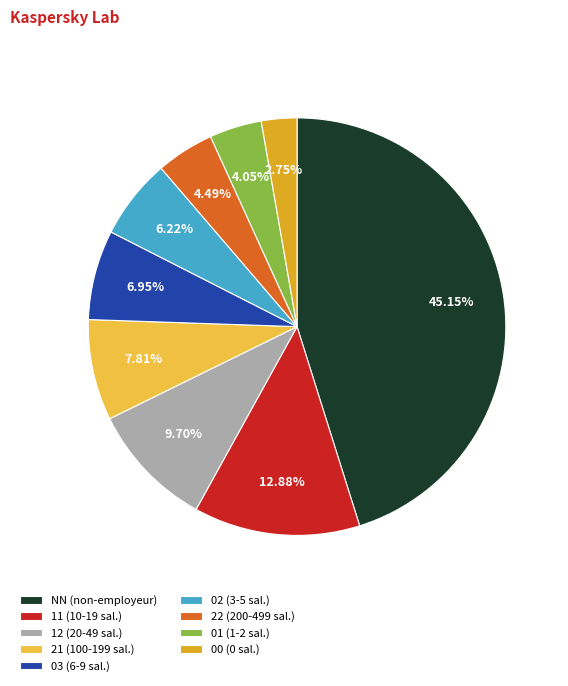

What is the ratio of the value at 00 to the value at NN?

0.1